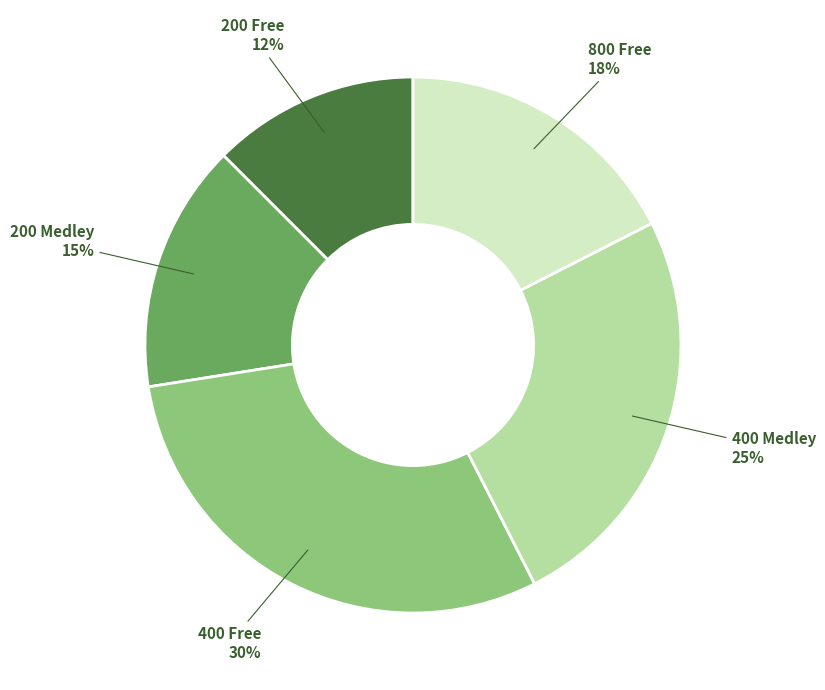

Is there any slice that represents more than half of the pie?

No